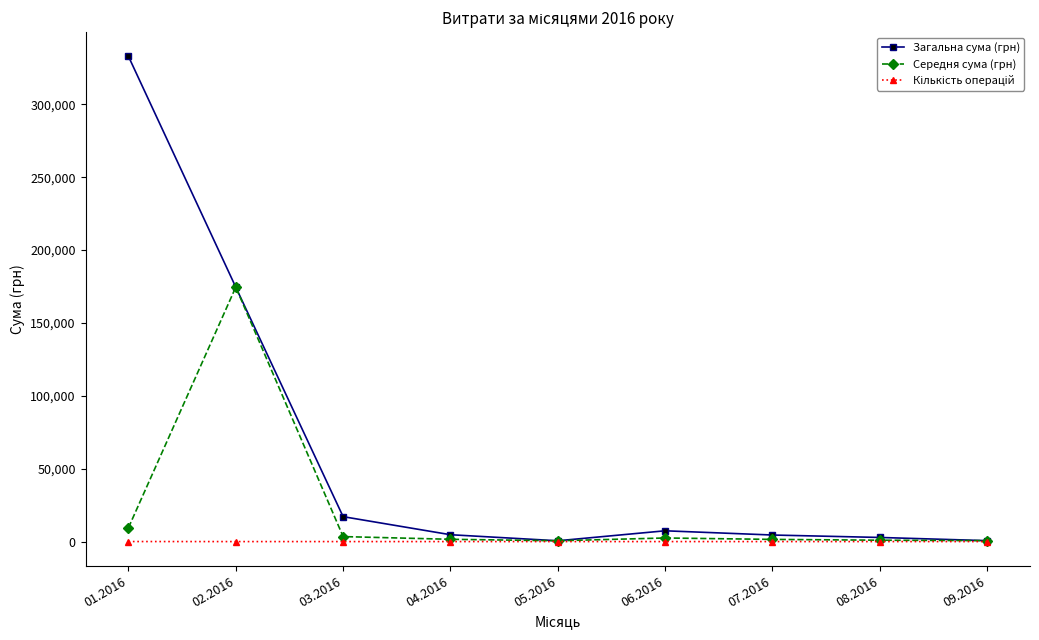

What is the total value across all series at 01.2016?

342406.6